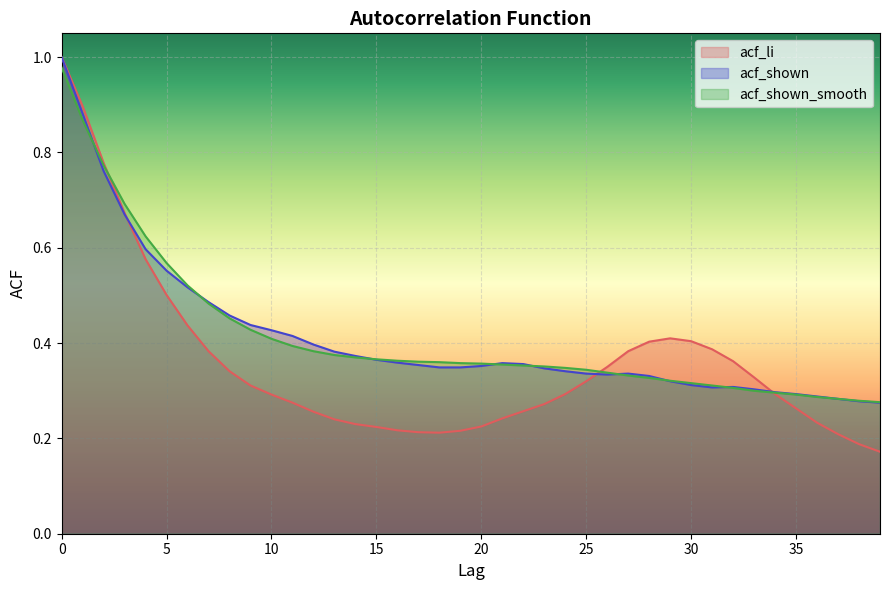

Which series has the widest spread of values?

acf_li